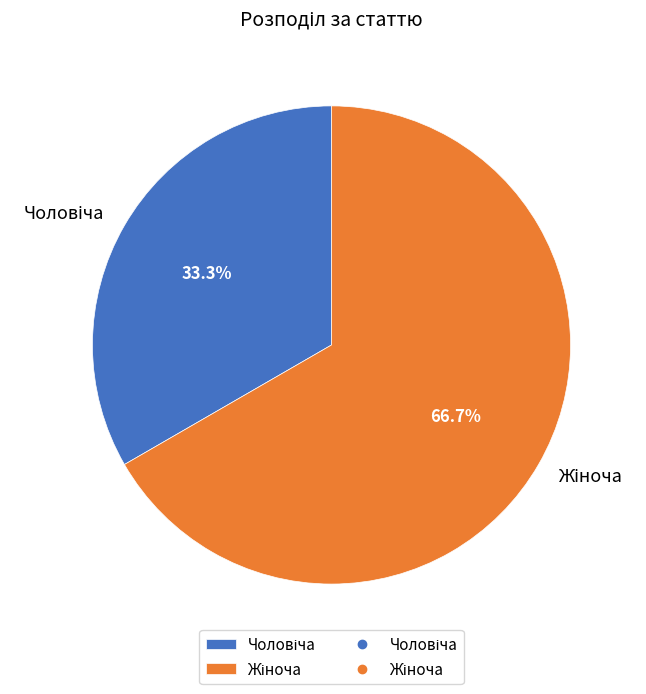

Is there a majority slice in this chart?

Yes